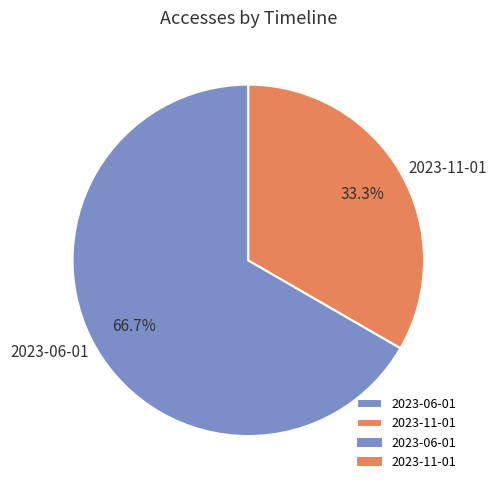

True or false: 2023-11-01 accounts for 33% of the total.

True